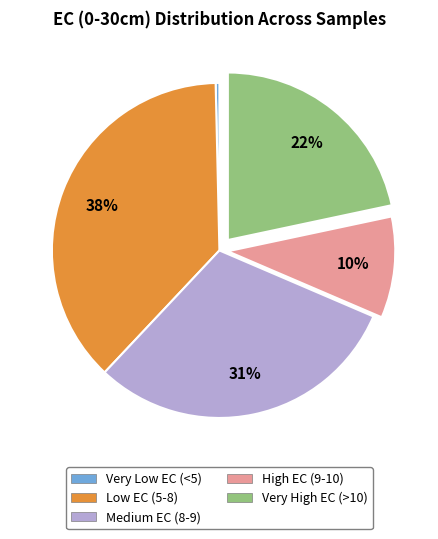

Is there a majority slice in this chart?

No